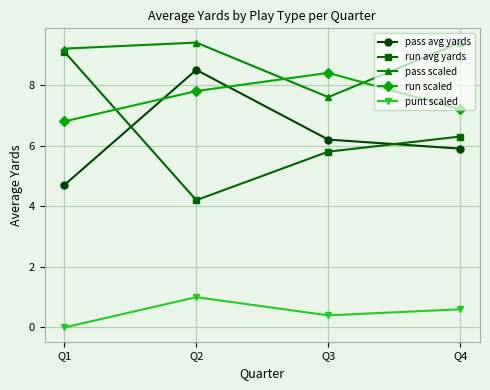

Which category has the lowest value across all series?

Q1